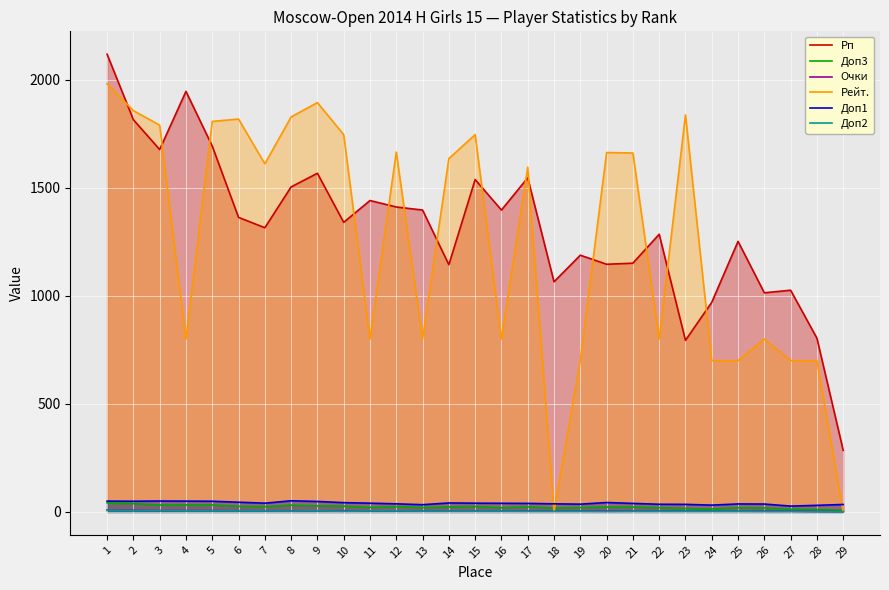

Does the chart display data point markers on the line(s)?

No